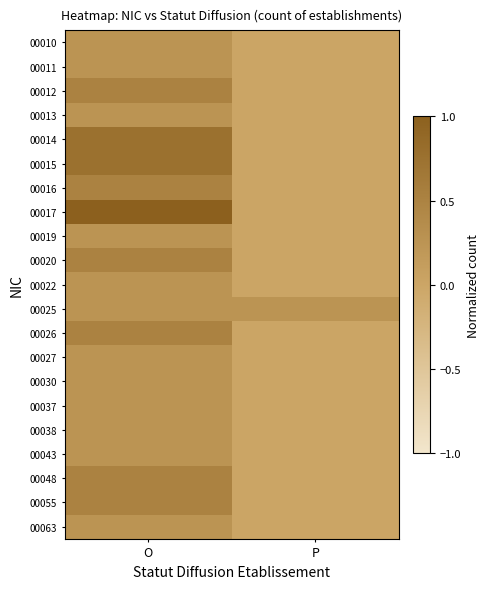

Reading right to left, what are all the values shown in this chart?

00010: P=0.0	O=0.2
00011: P=0.0	O=0.2
00012: P=0.0	O=0.5
00013: P=0.0	O=0.2
00014: P=0.0	O=0.8
00015: P=0.0	O=0.8
00016: P=0.0	O=0.5
00017: P=0.0	O=1.0
00019: P=0.0	O=0.2
00020: P=0.0	O=0.5
00022: P=0.0	O=0.2
00025: P=0.2	O=0.2
00026: P=0.0	O=0.5
00027: P=0.0	O=0.2
00030: P=0.0	O=0.2
00037: P=0.0	O=0.2
00038: P=0.0	O=0.2
00043: P=0.0	O=0.2
00048: P=0.0	O=0.5
00055: P=0.0	O=0.5
00063: P=0.0	O=0.2